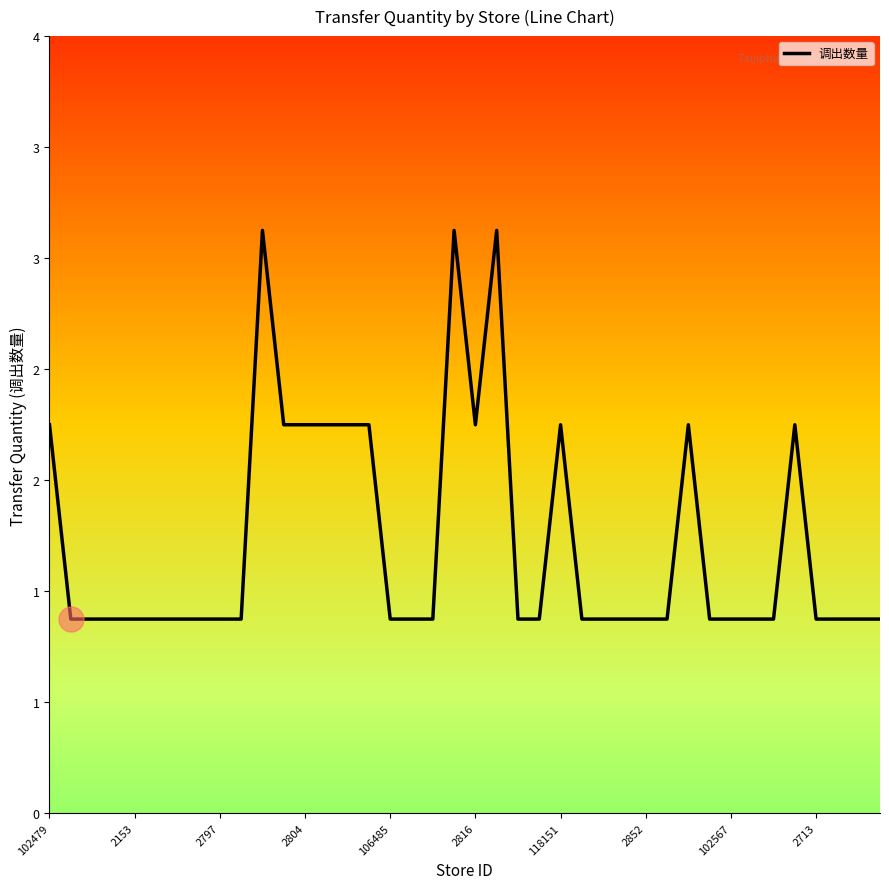

Where is the first local maximum?

10